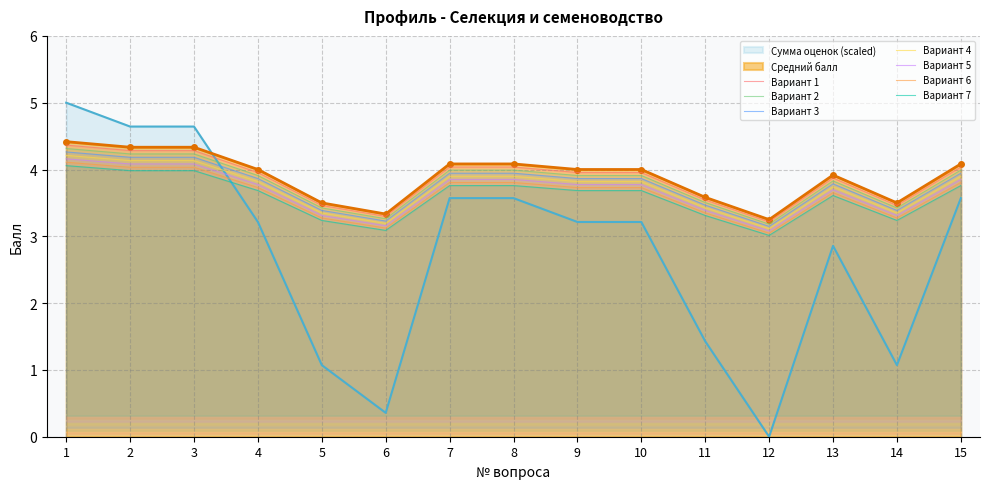

At which label does Средний балл reach its peak?

1